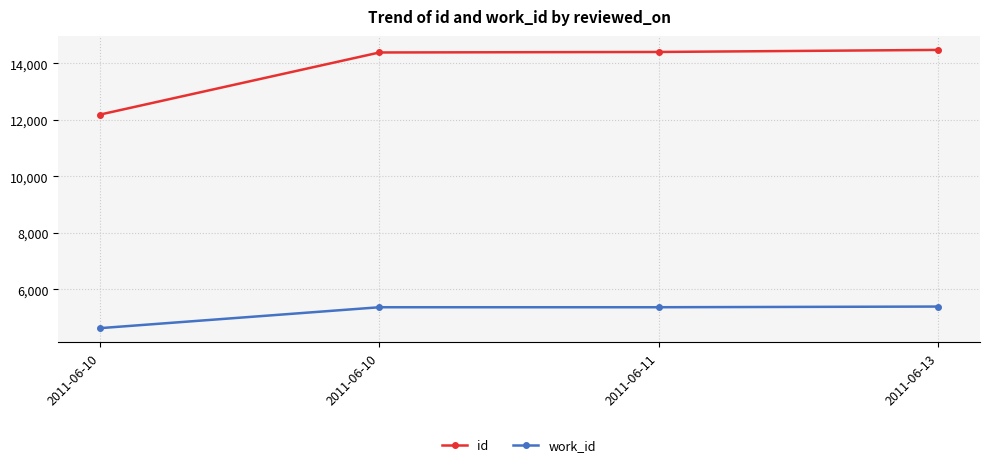

How many lines are shown in the chart?

2